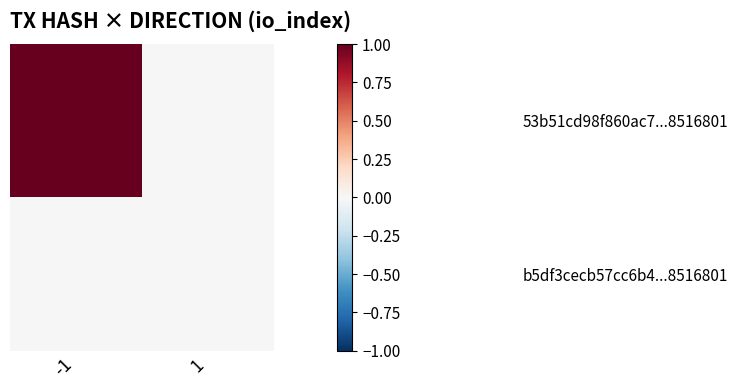

Reading left to right, extract all data points from this chart.

53b51cd98f860ac7...8516801: -1=1	1=0
b5df3cecb57cc6b4...8516801: -1=0	1=0